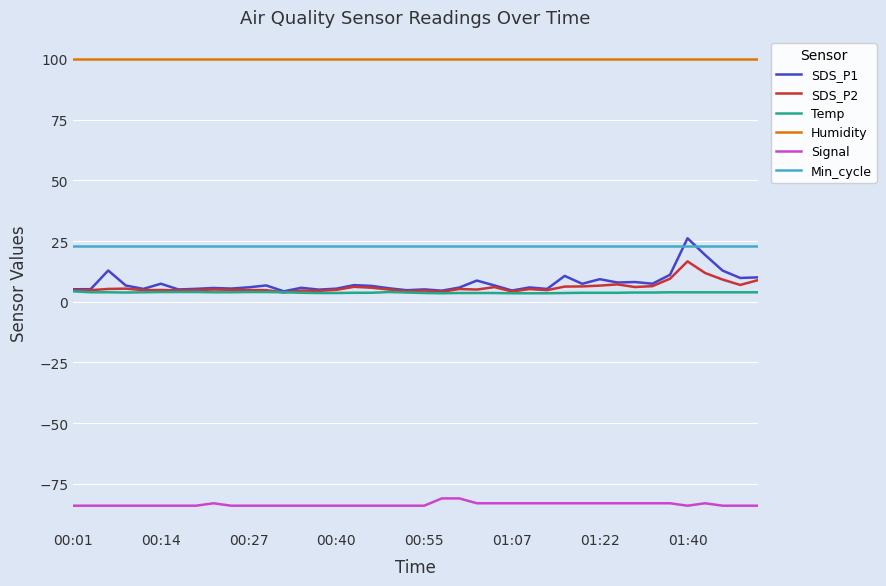

Which series has the largest total across all categories?

Humidity